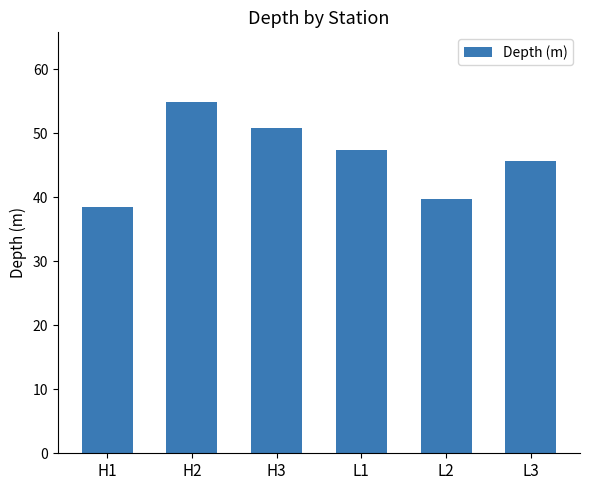

What is the ratio of the value at L3 to the value at H2?

0.8